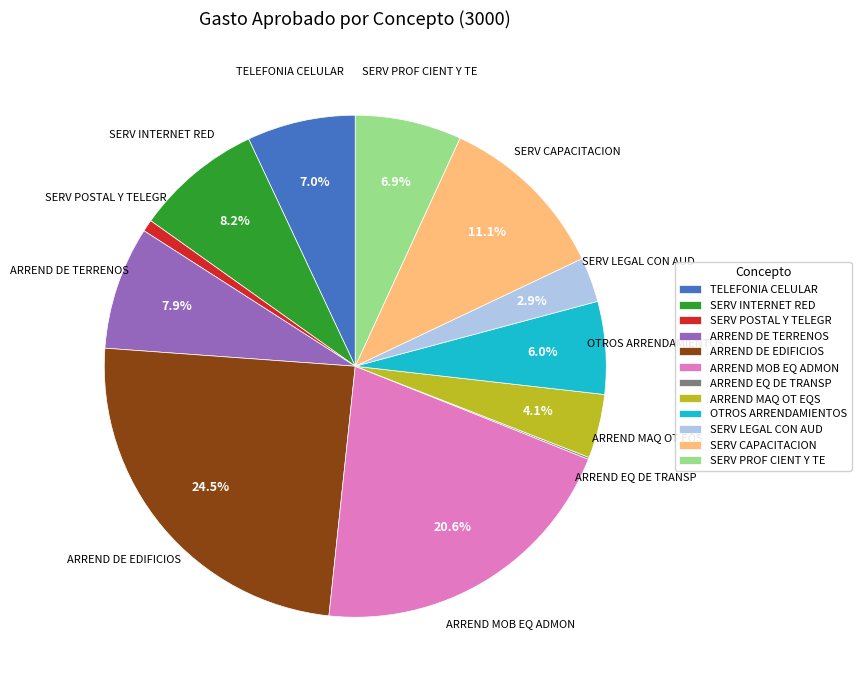

What percentage do TELEFONIA CELULAR and ARREND DE TERRENOS together represent?

14.9%